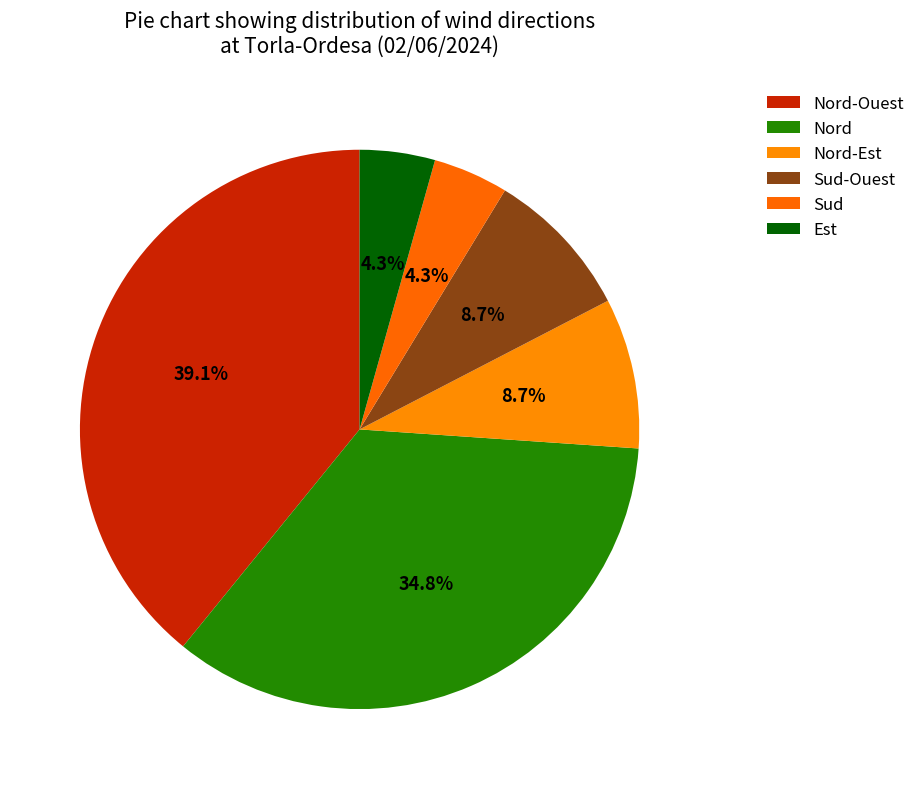

Which category has the biggest portion of the pie?

Nord-Ouest